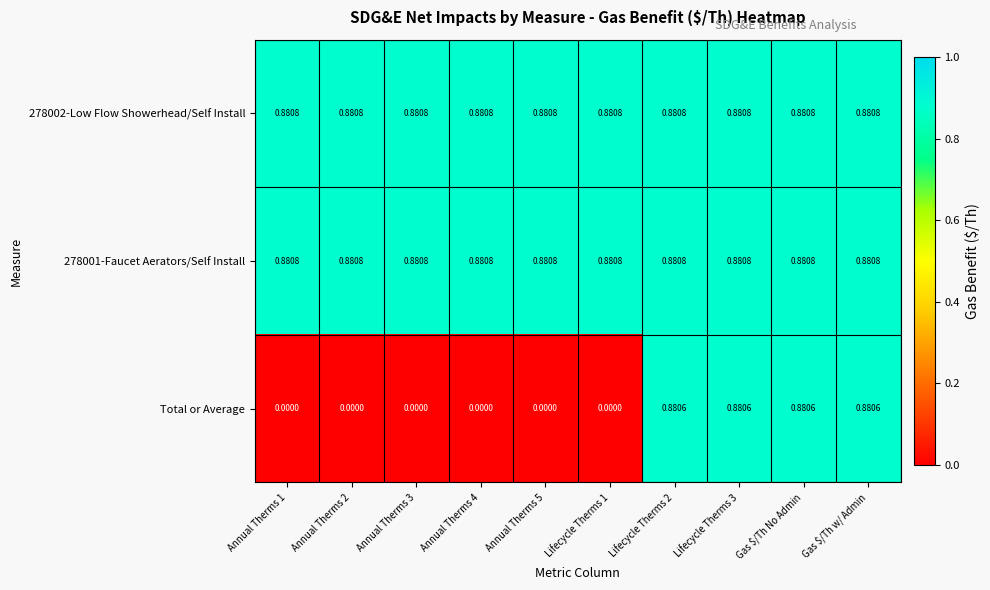

Is the value of 278002-Low Flow Showerhead/Self Install at Annual Therms 5 greater than the value of Total or Average at Lifecycle Therms 3?

Yes